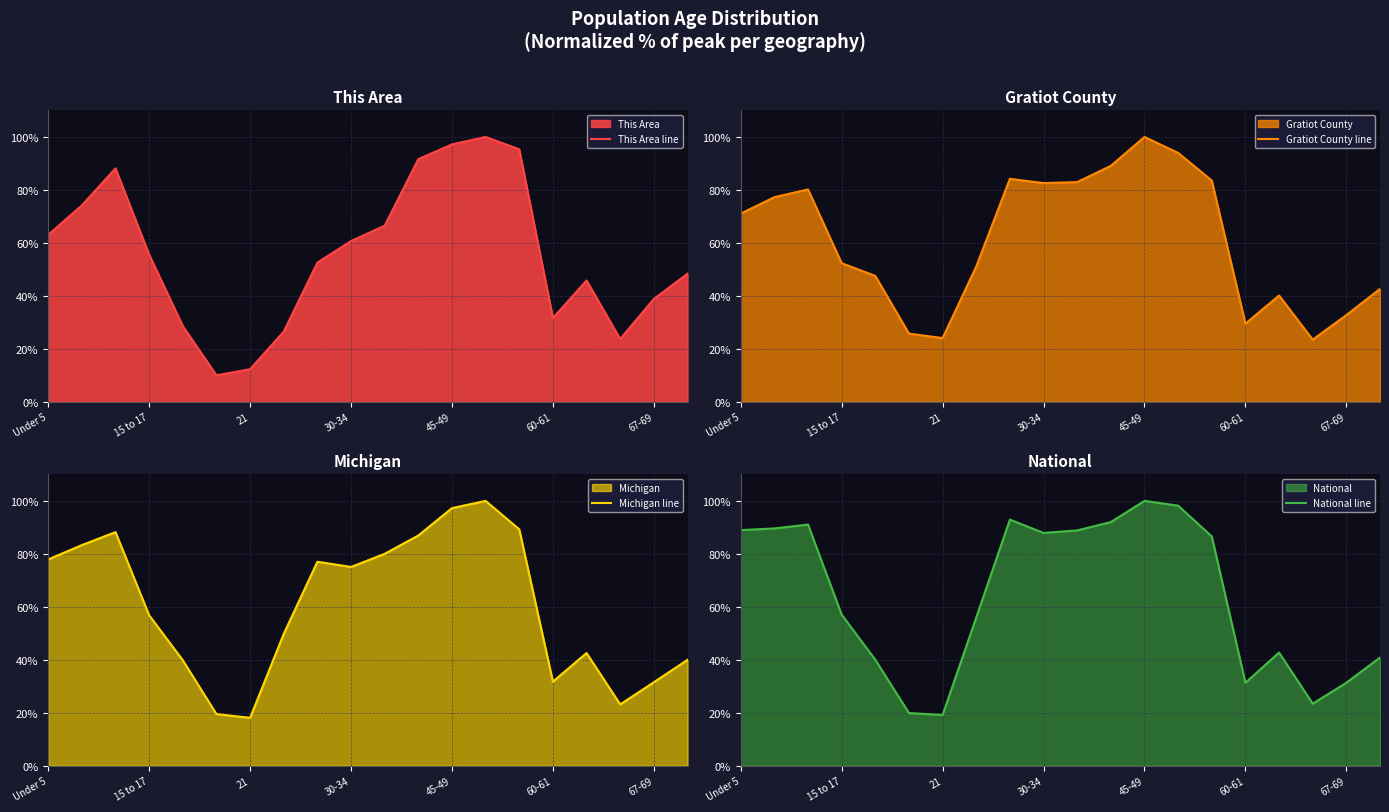

What is the maximum value shown in the chart?

100.0